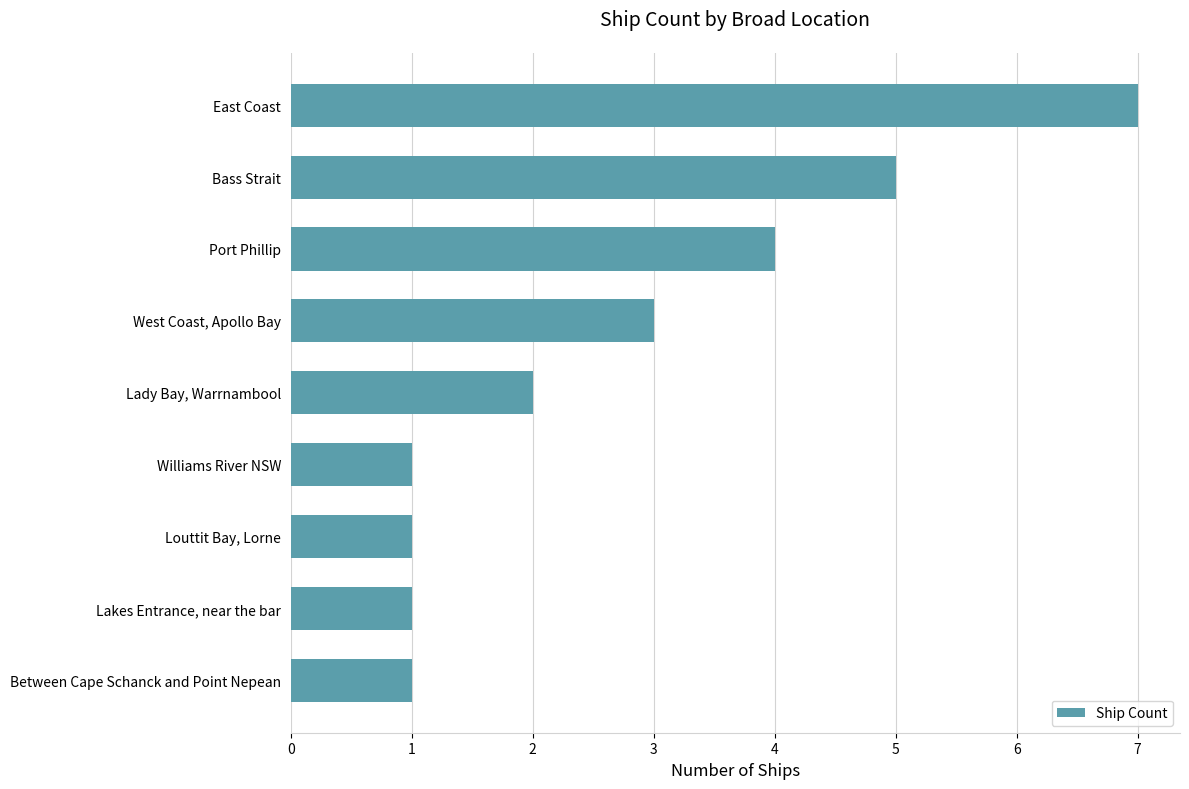

Are the bars grouped side by side (vs. stacked)?

No